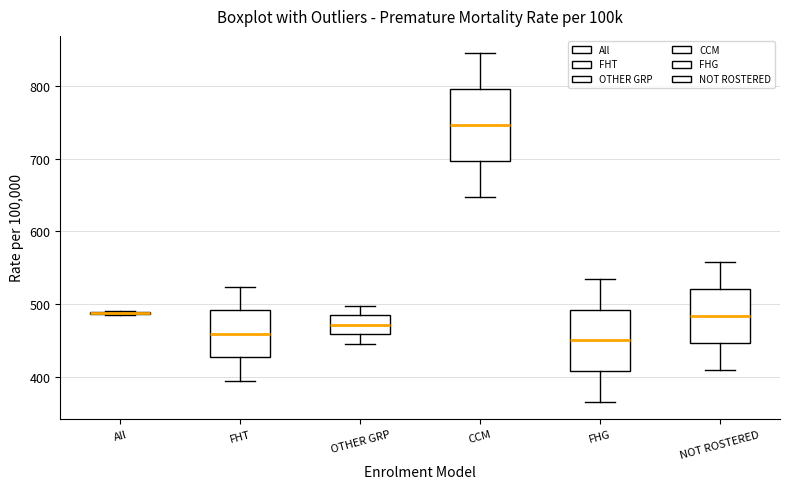

Where does the median line of the box for NOT ROSTERED sit on the y-axis? The values are not printed on the chart, so give them approximately, as read against the axis.

480